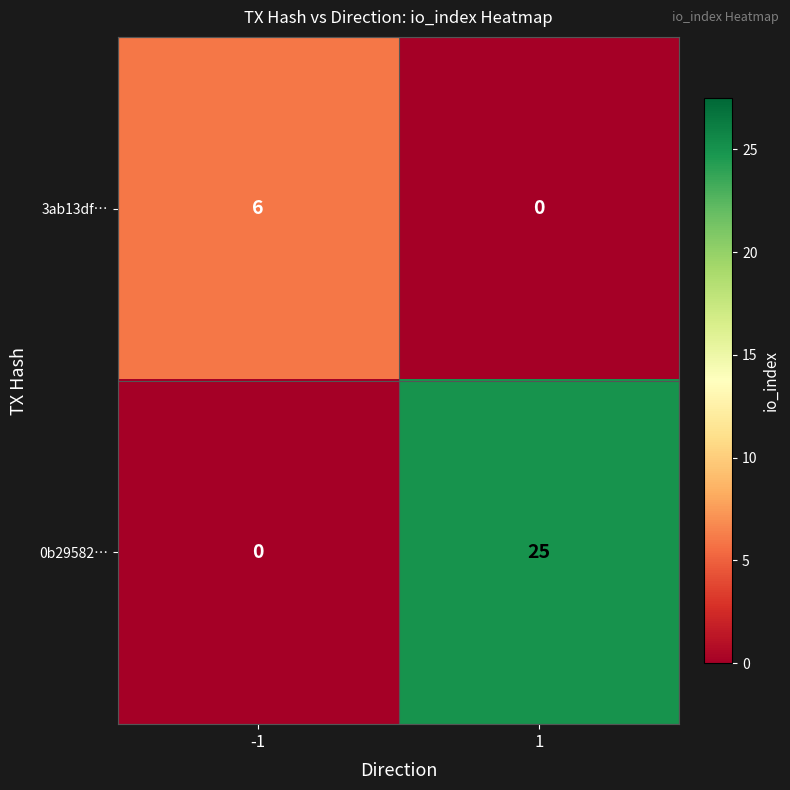

Which series has the largest total across all categories?

0b29582…